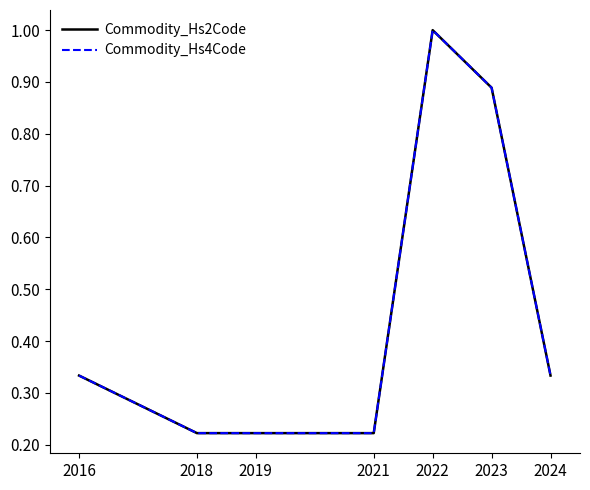

The Commodity_Hs4Code series shows 0.4 at 2019. True or false?

False